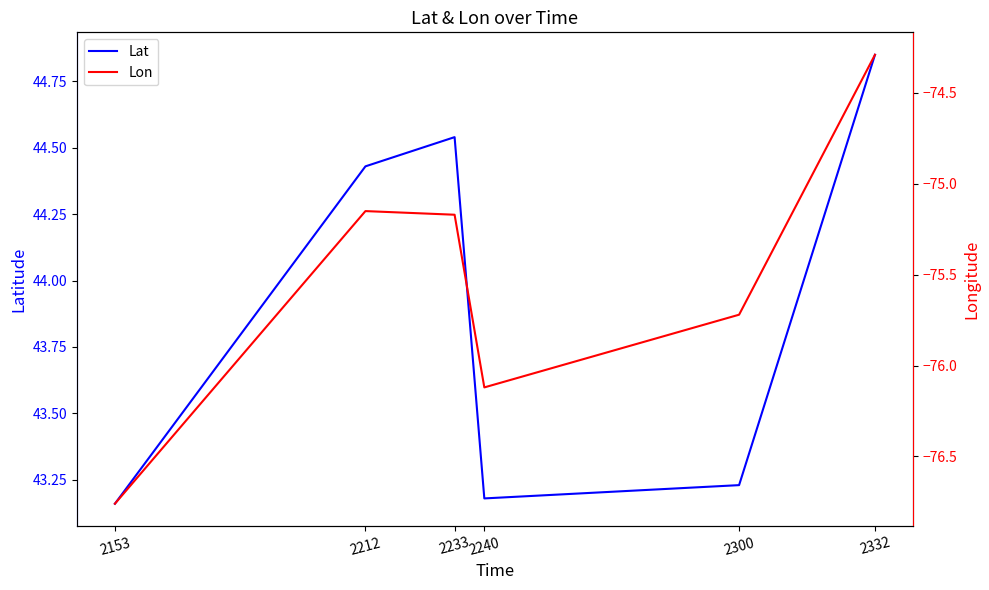

What is the spread (max minus min) of values at 2240?

119.3